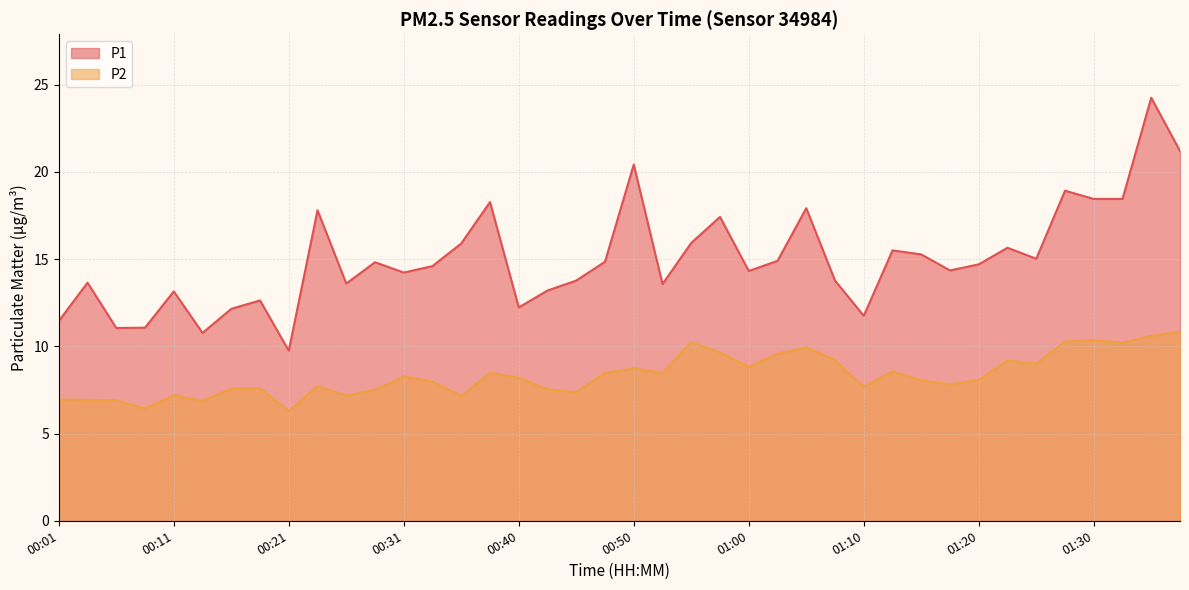

What is the sum of all P2 values?

333.8